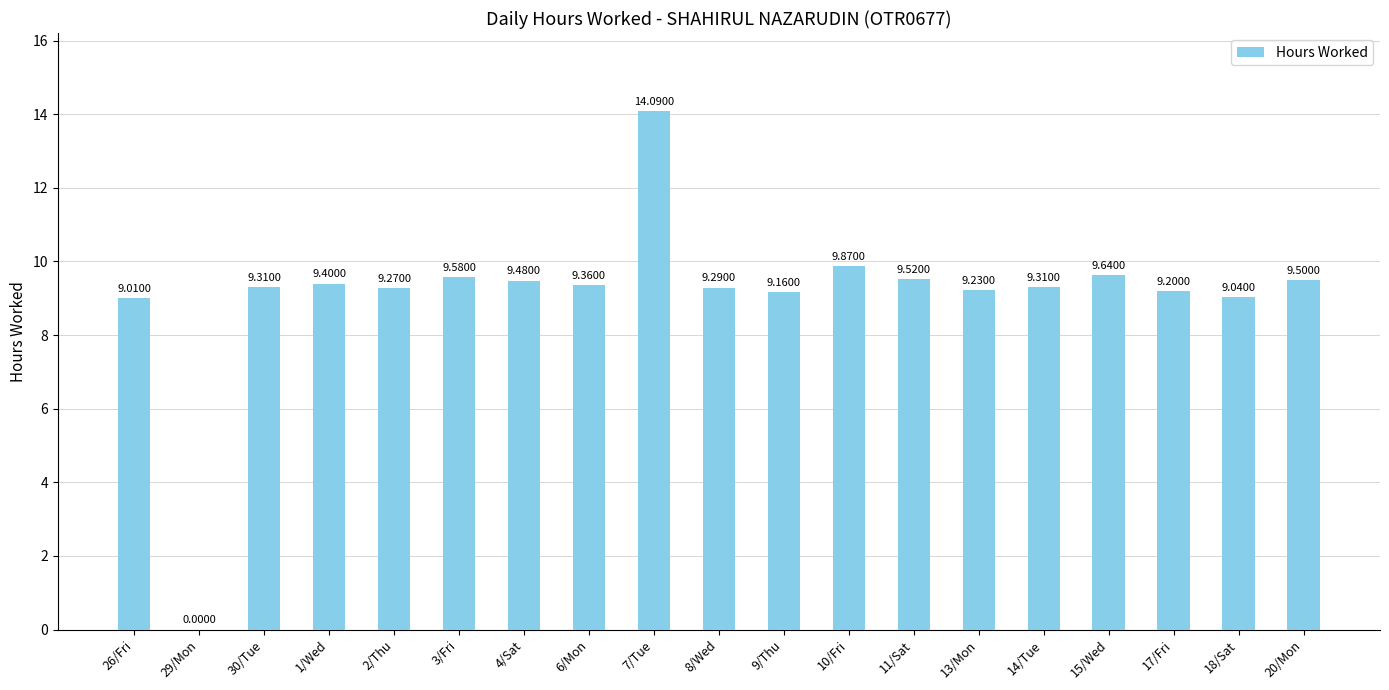

The chart shows a value of 9.4 at 6/Mon. True or false?

True